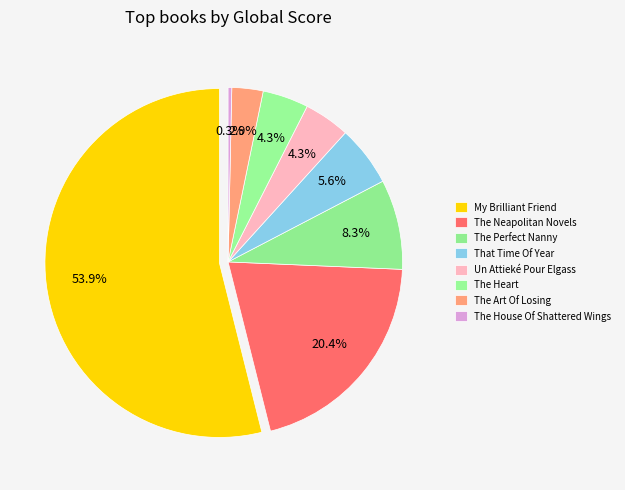

Which category accounts for the majority?

My Brilliant Friend